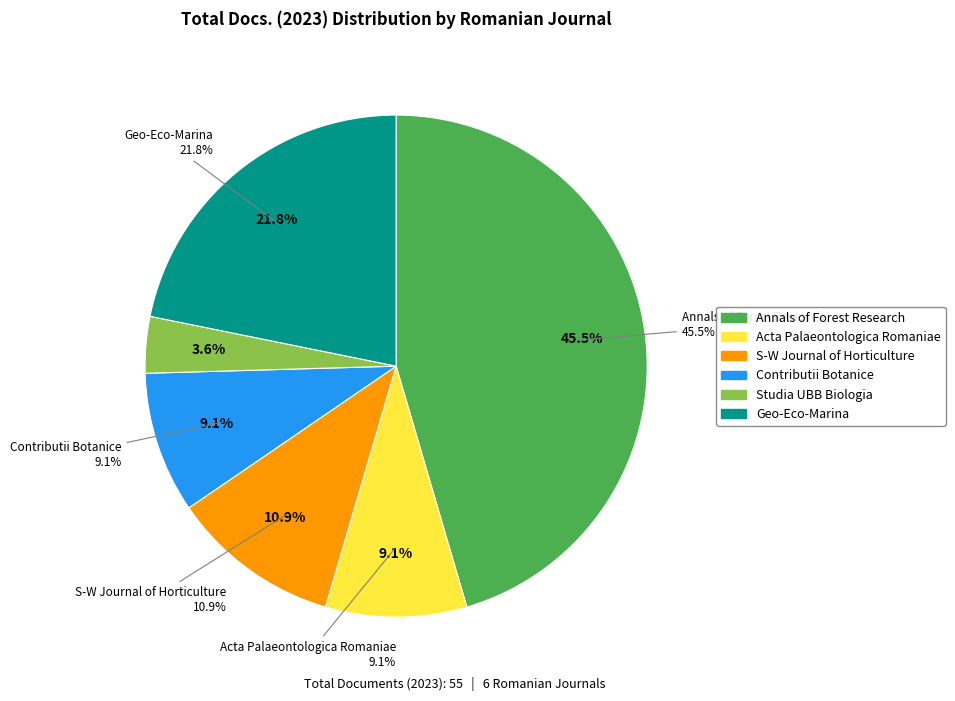

Is it true that Geo-Eco-Marina is 10% of the pie?

False